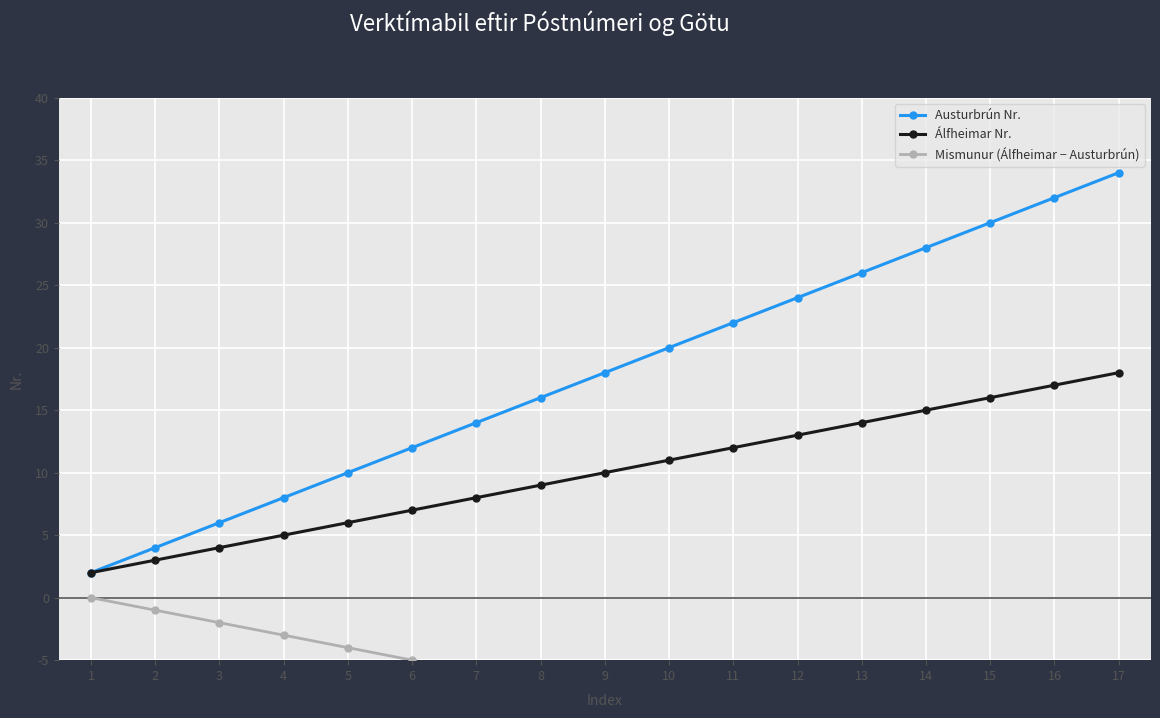

What is the value of the Mismunur (Álfheimar − Austurbrún) point at the 8th from the left?

-7